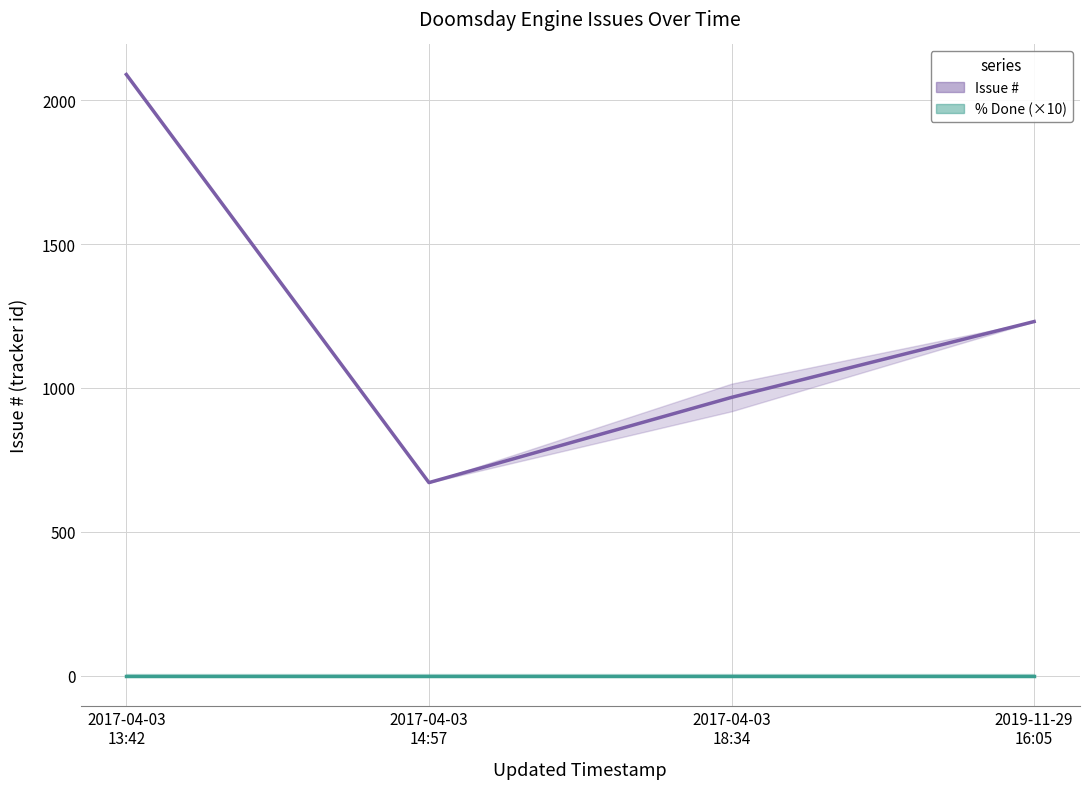

At 2017-04-03
18:34, list the series in order from smallest to largest.

% Done (×10), Issue #